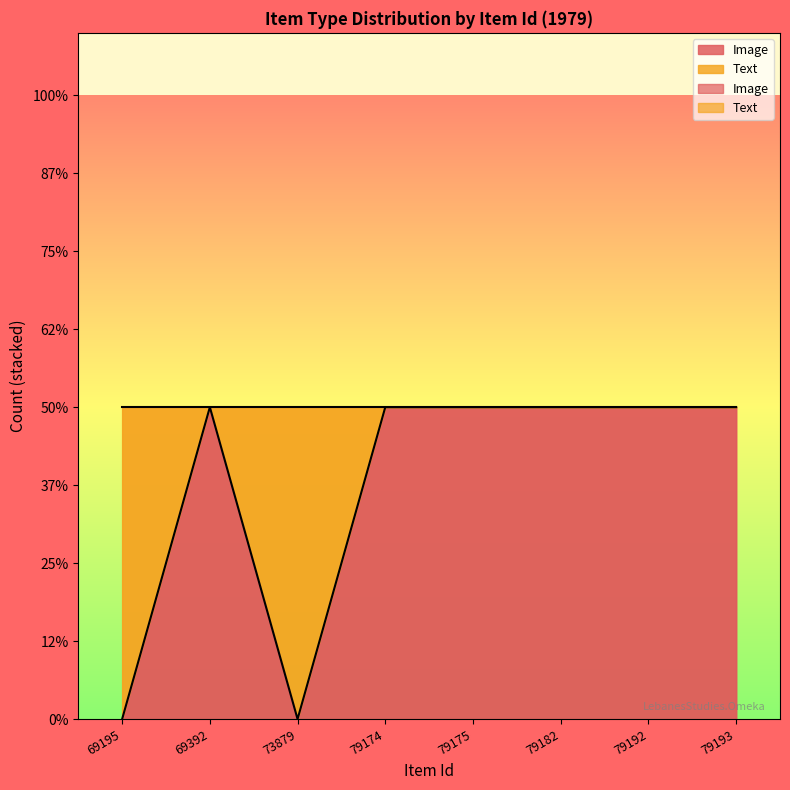

True or false: the data shows 1 at 79174.

True